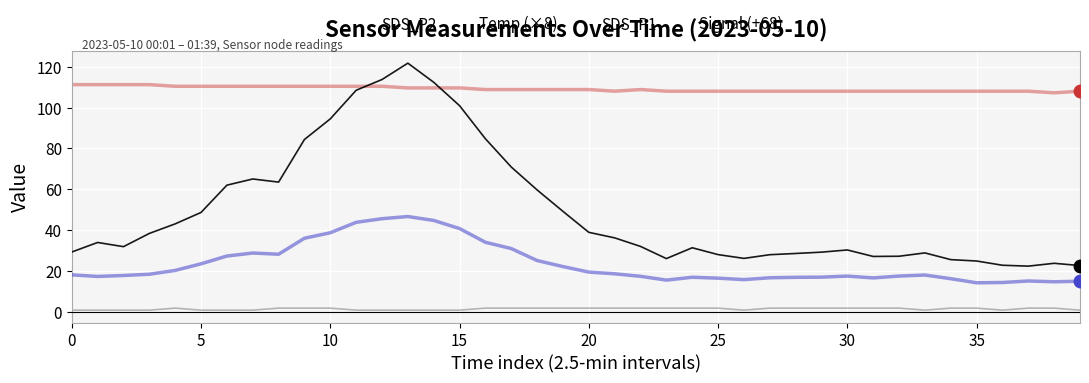

What are all the series names shown in the legend?

SDS_P2, Temp (×8), SDS_P1, Signal (+68)